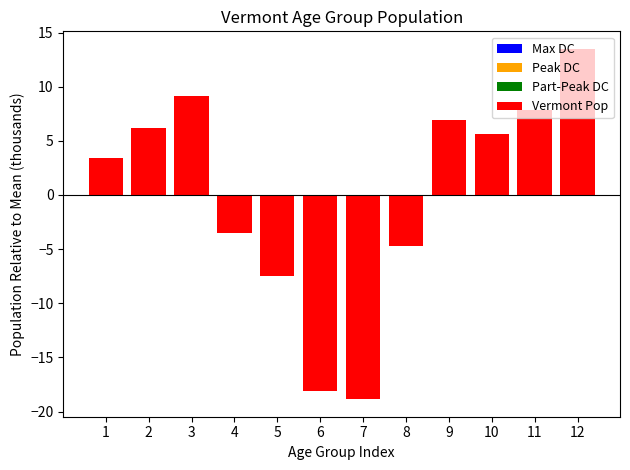

The chart shows a value of 1.4 at 1. True or false?

False